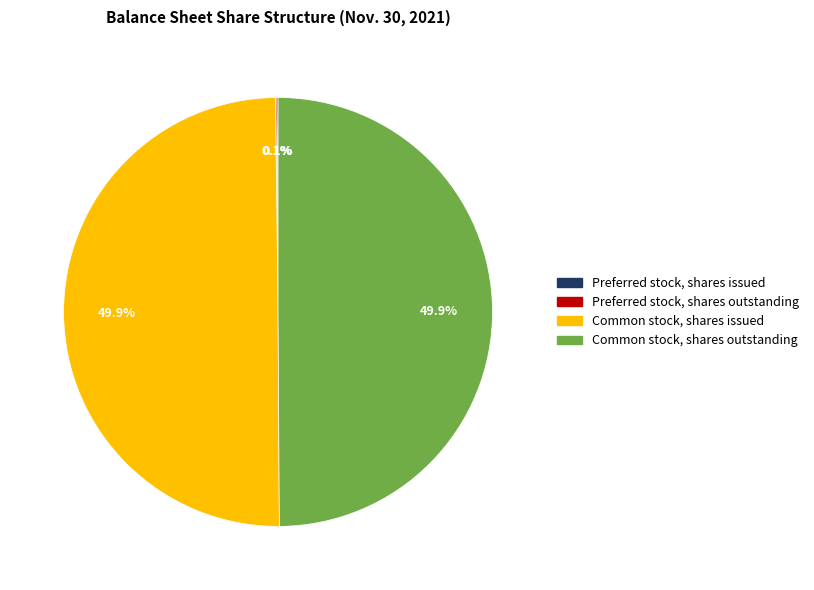

Combined, do Common stock, shares issued and Common stock, shares outstanding account for over 50%?

Yes